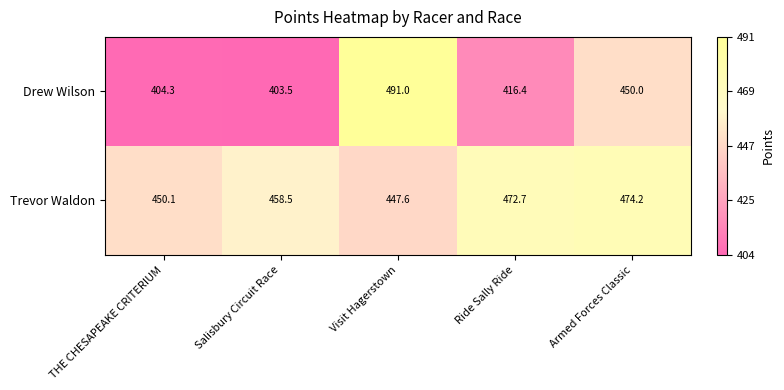

The value of Drew Wilson at Armed Forces Classic is 709.6. True or false?

False